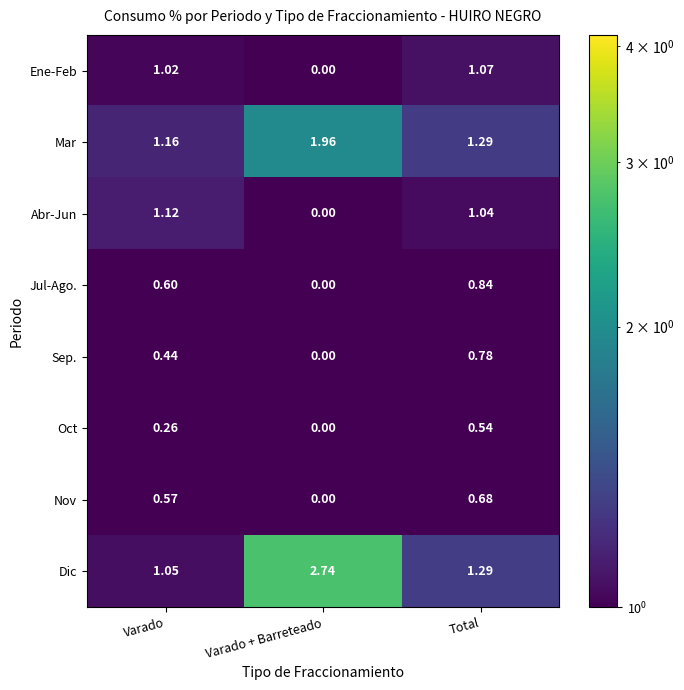

At which category does the chart reach its peak across all series?

Varado + Barreteado